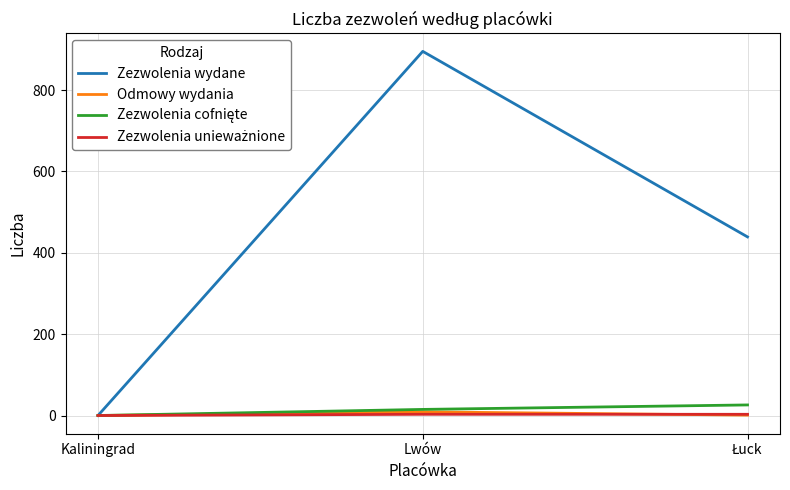

Which label corresponds to the largest value in the chart?

Lwów